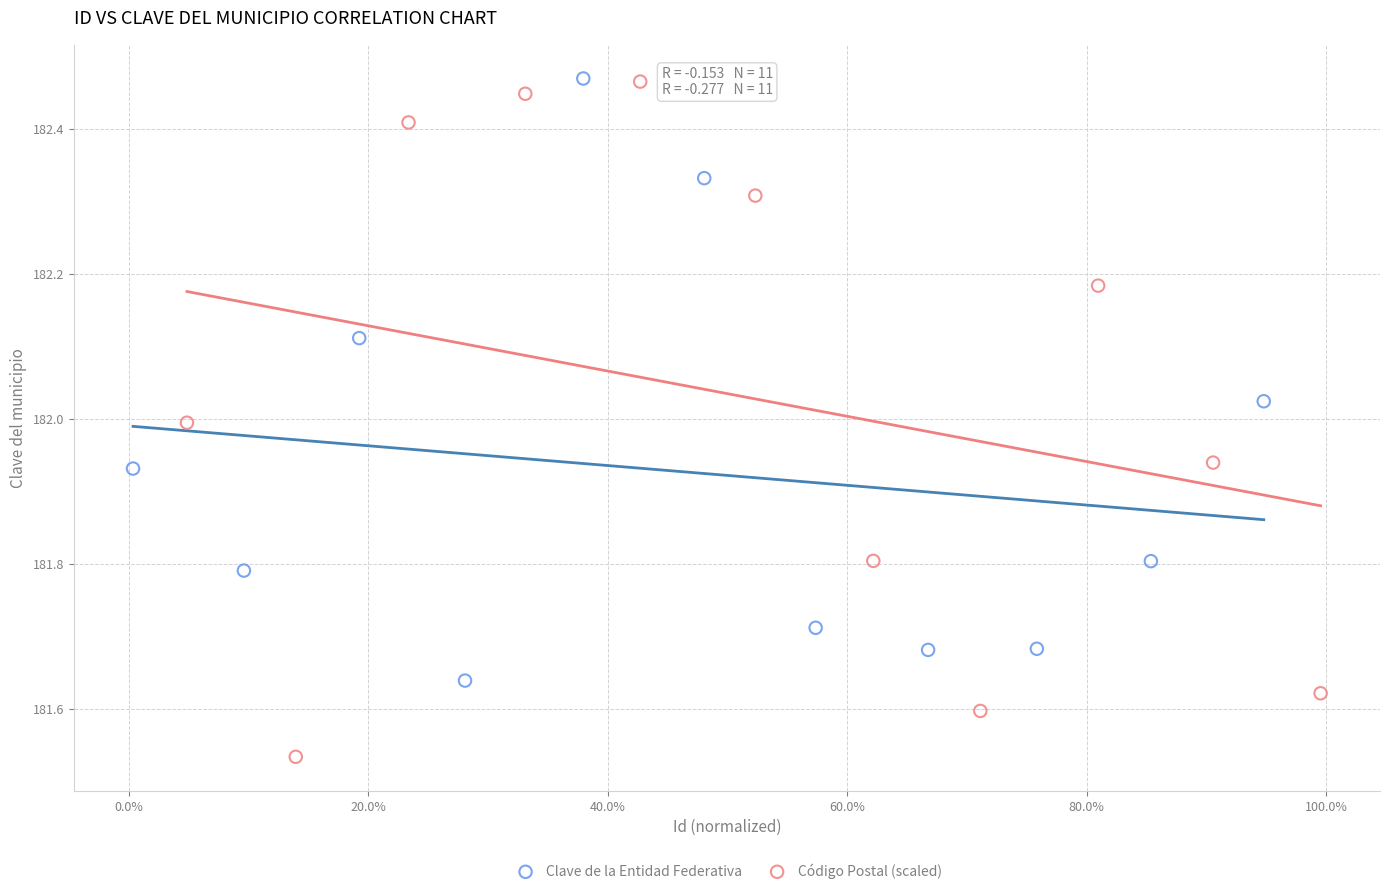

Which series has the largest Y range (max minus min)?

Código Postal (scaled)